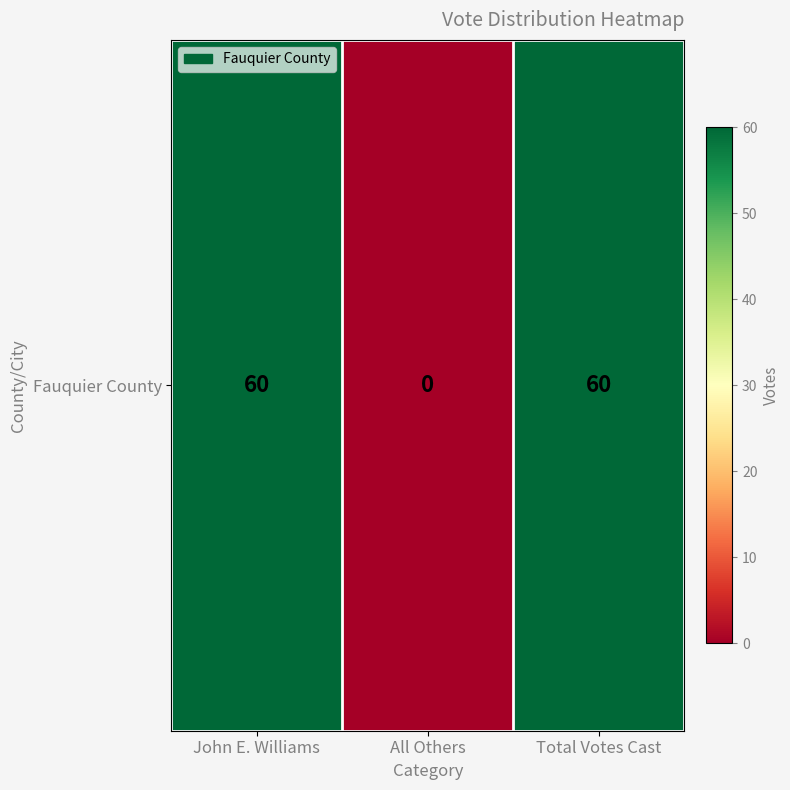

Where is the data nearest to the value 30?

John E. Williams